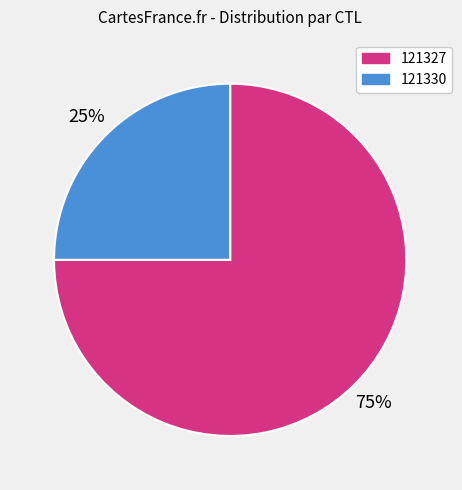

To the nearest percent, what is the difference between the largest and smallest slice percentages?

50%